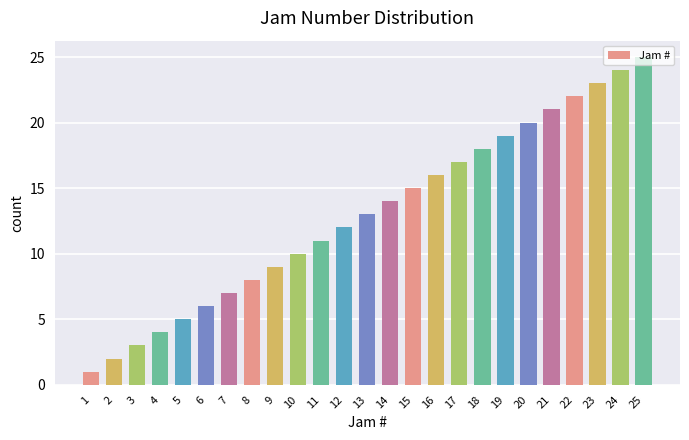

Reading left to right, what are all the values shown in this chart?

1=1	2=2	3=3	4=4	5=5	6=6	7=7	8=8	9=9	10=10	11=11	12=12	13=13	14=14	15=15	16=16	17=17	18=18	19=19	20=20	21=21	22=22	23=23	24=24	25=25